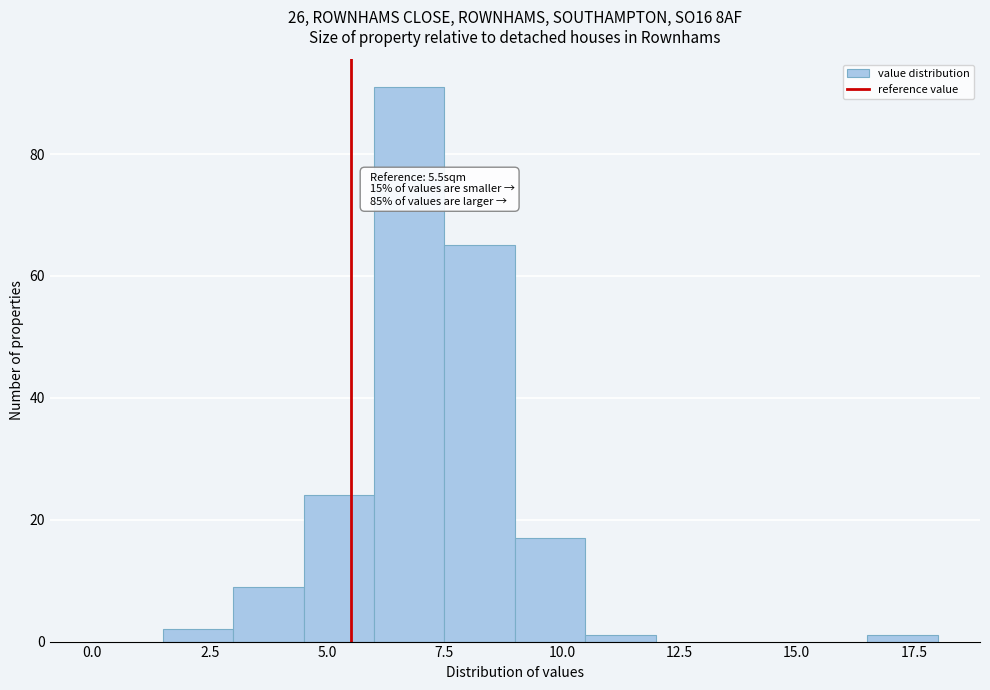

Around what value on the x-axis is the tallest bar? Give the approximate position of its centre, as read against the axis.

7.0